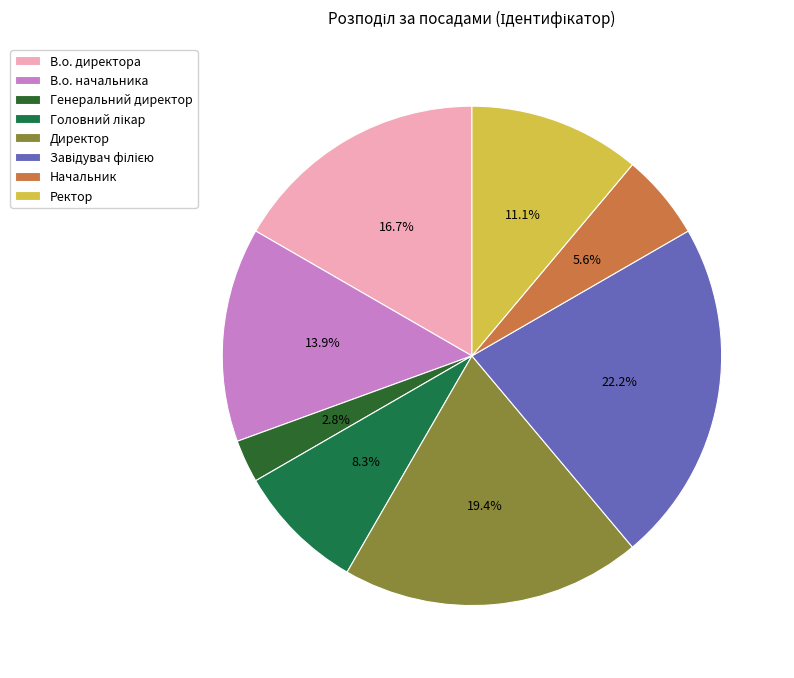

Count the number of slices in the pie.

8